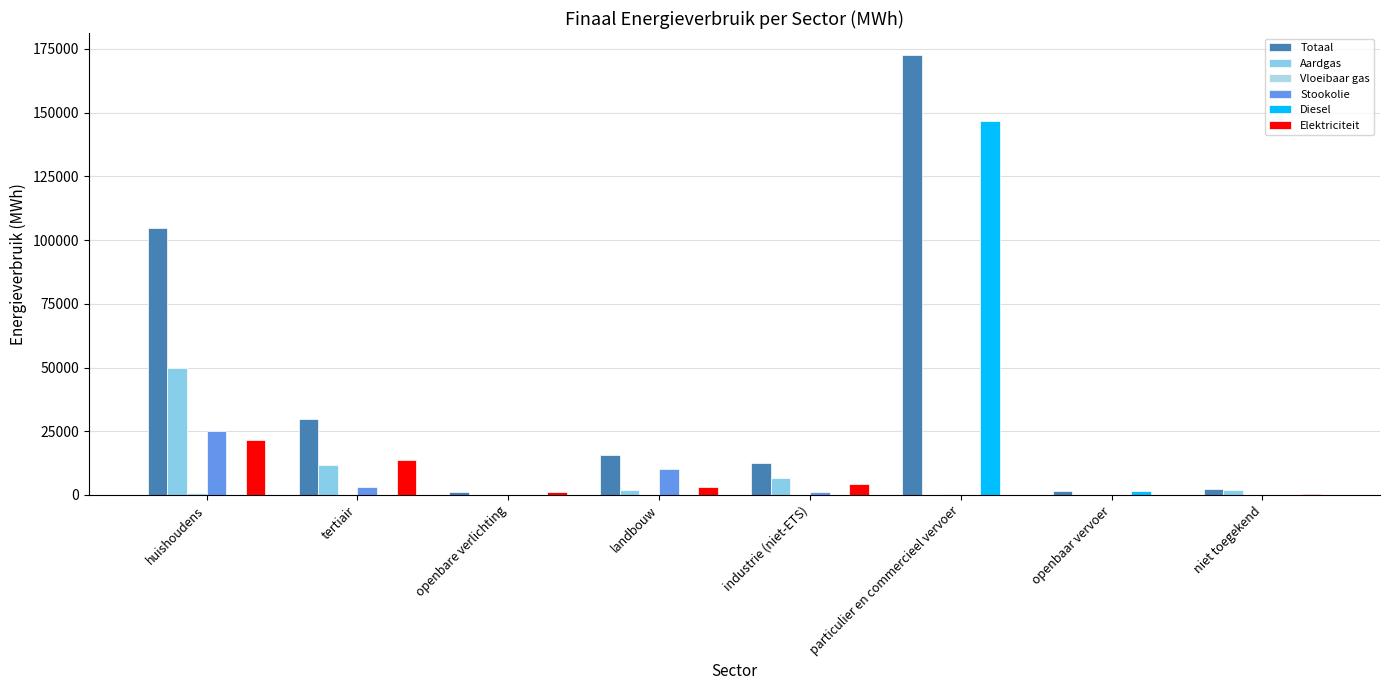

What is the label of the 3rd bar from the left?

openbare verlichting